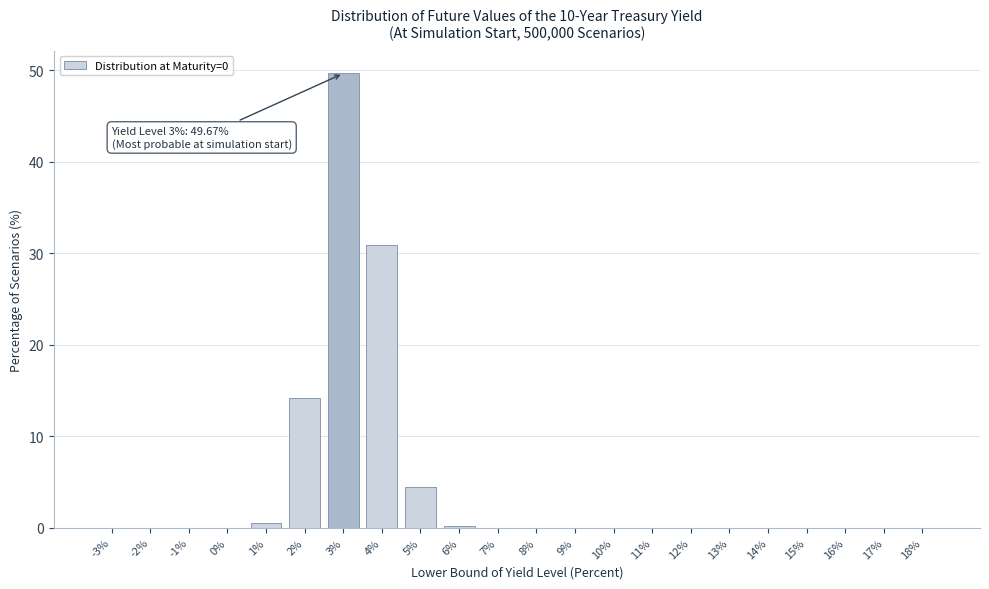

What is the change in value from 3% to 18%?

-49.7